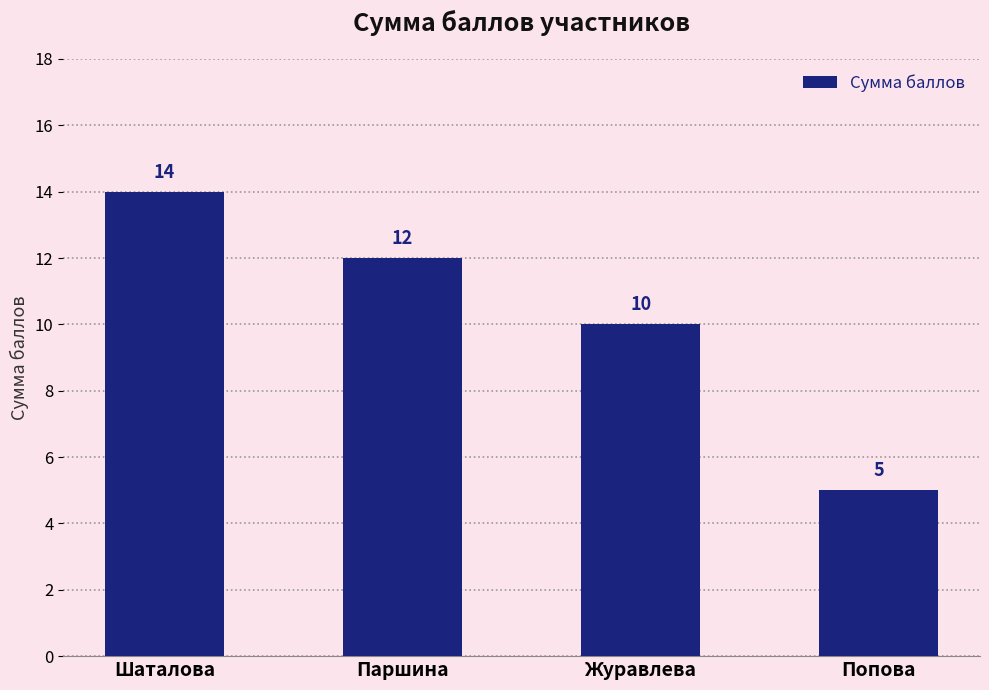

At which category does the chart reach its minimum across all series?

Попова